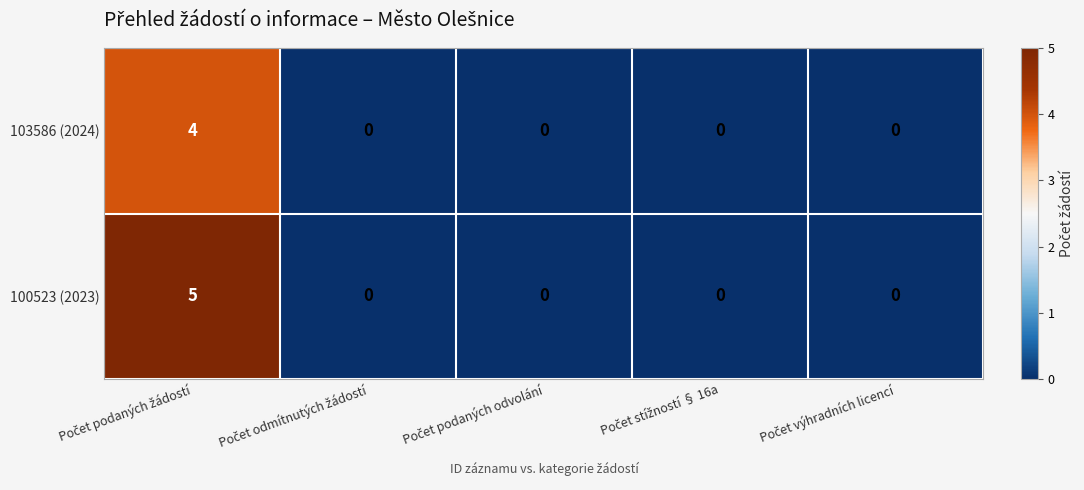

How many series are shown in this chart?

2